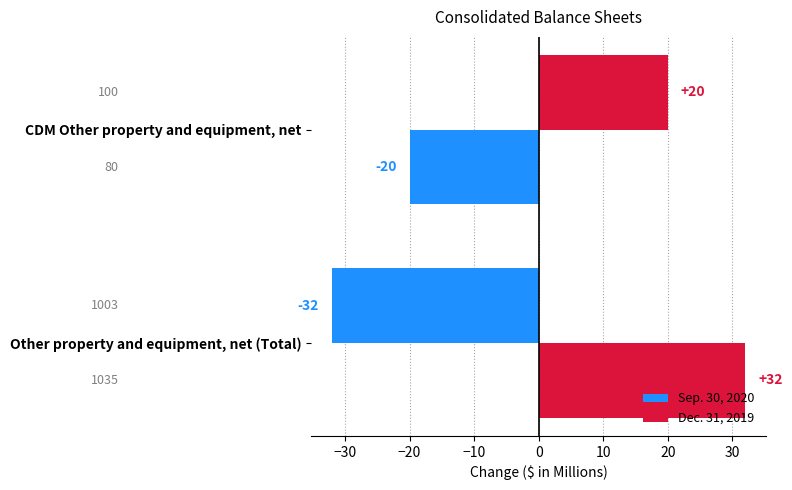

How many categories are shown in the chart?

2